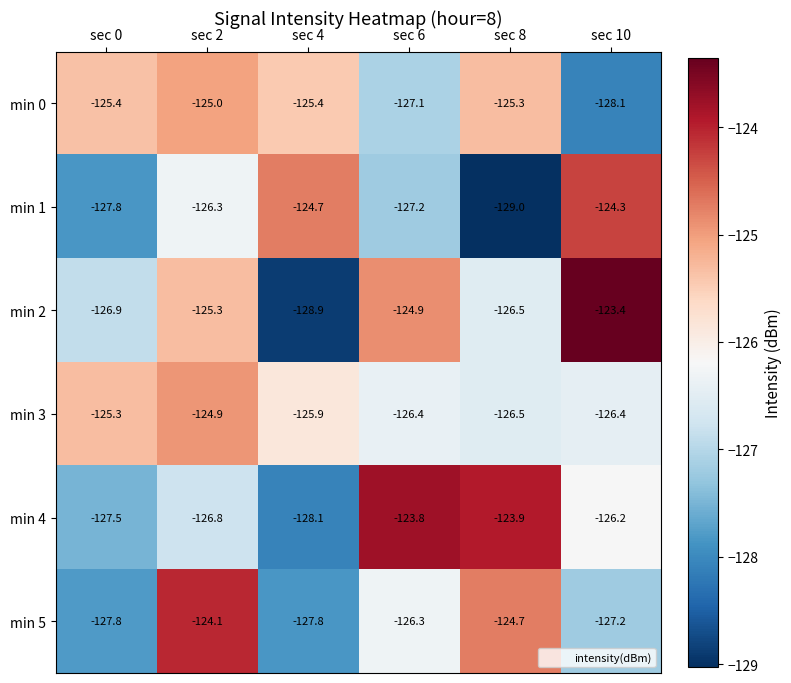

Between sec 8 and sec 10, which series saw the biggest shift?

min 1